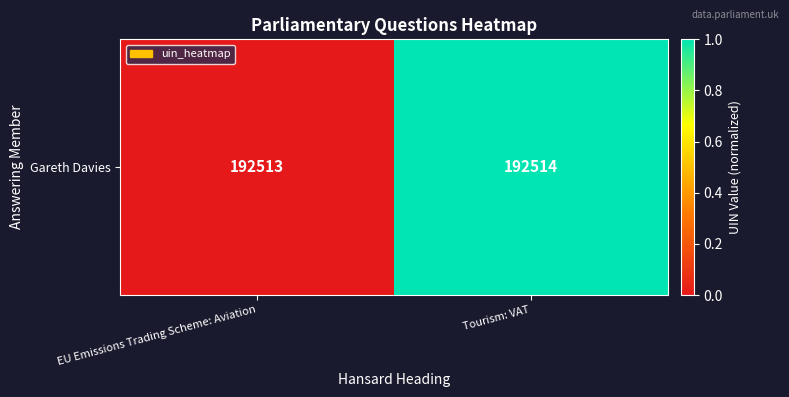

Is it true that the value at EU Emissions Trading Scheme: Aviation is 0.5?

False